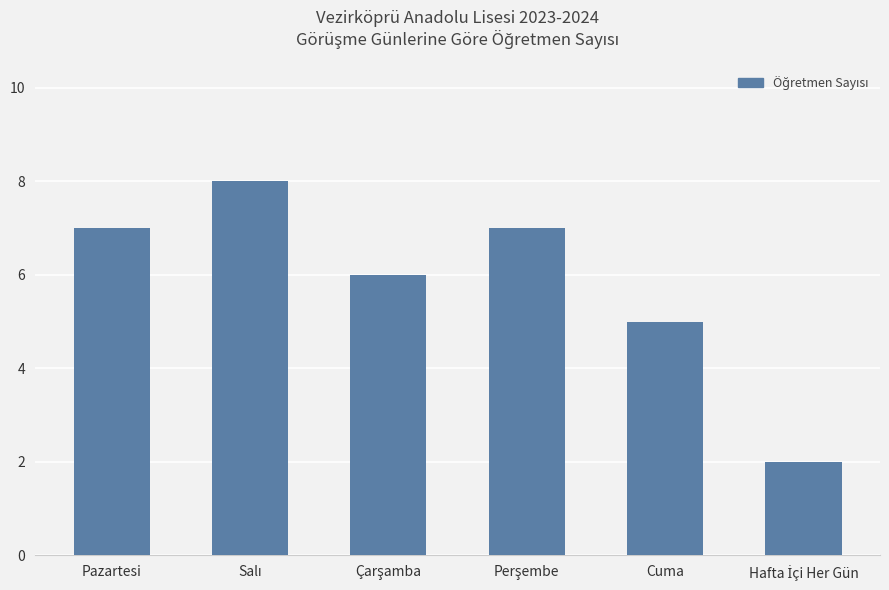

How many values are below 7?

3